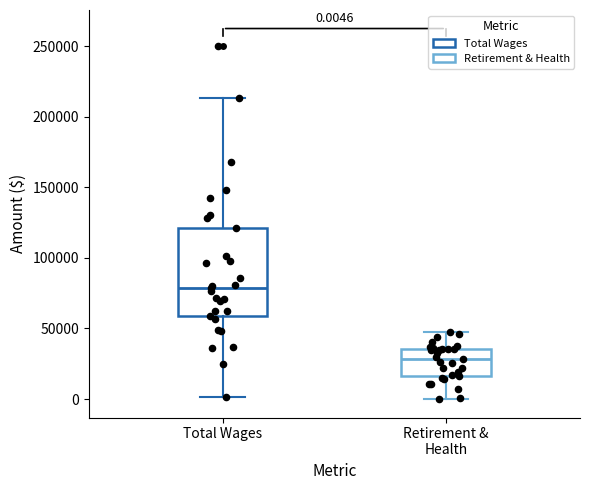

Which box has the highest median line?

Total Wages